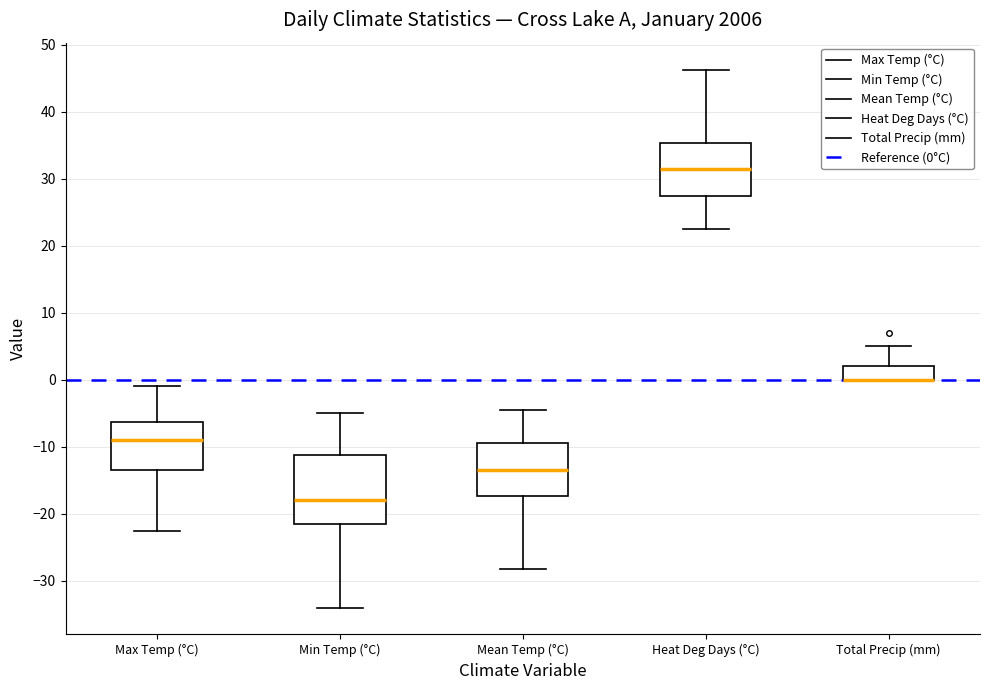

Comparing the boxes themselves (not the whiskers), which one is the tallest?

Min Temp (°C)